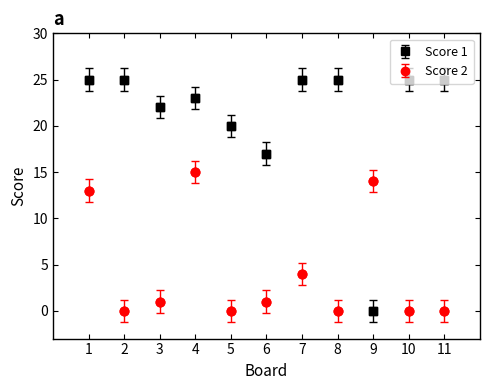

What are all the series names shown in the legend?

Score 1, Score 2